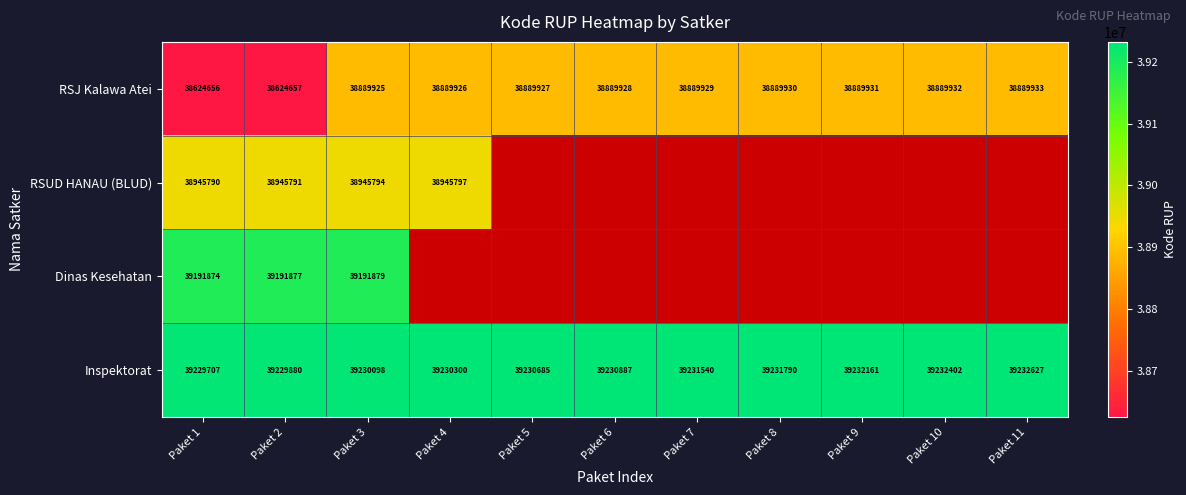

What is the spread (max minus min) of values at Paket 3?

340173